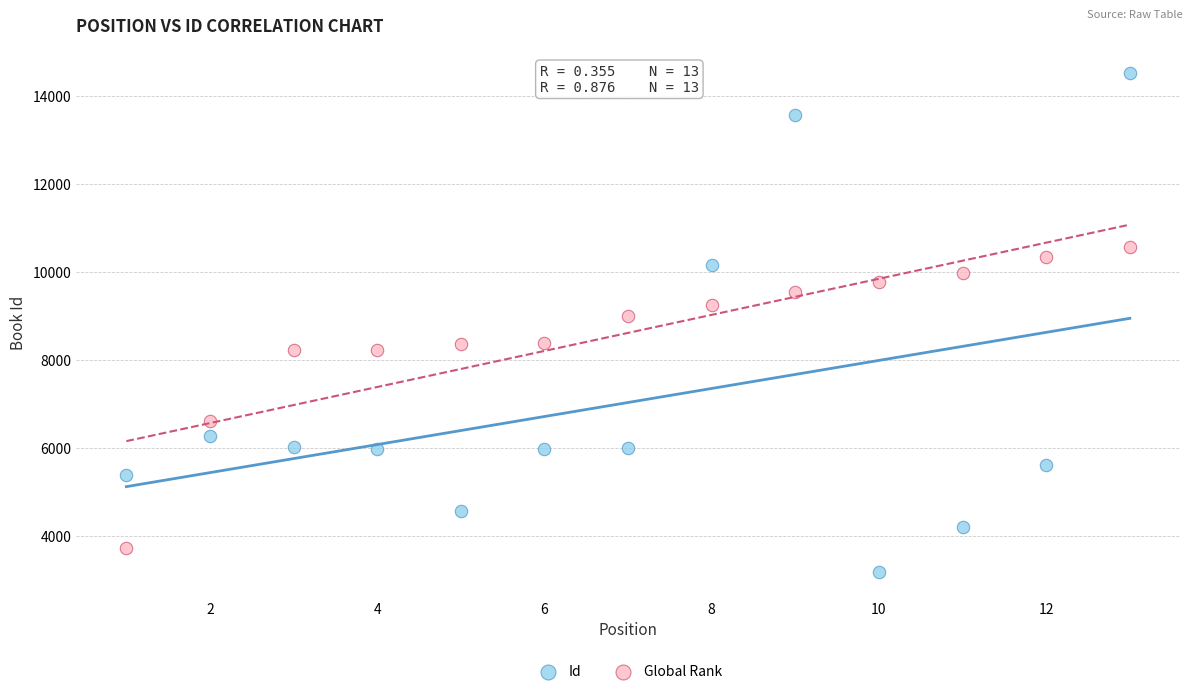

Across all data points, what is the range of Y values (max minus min)?

11355